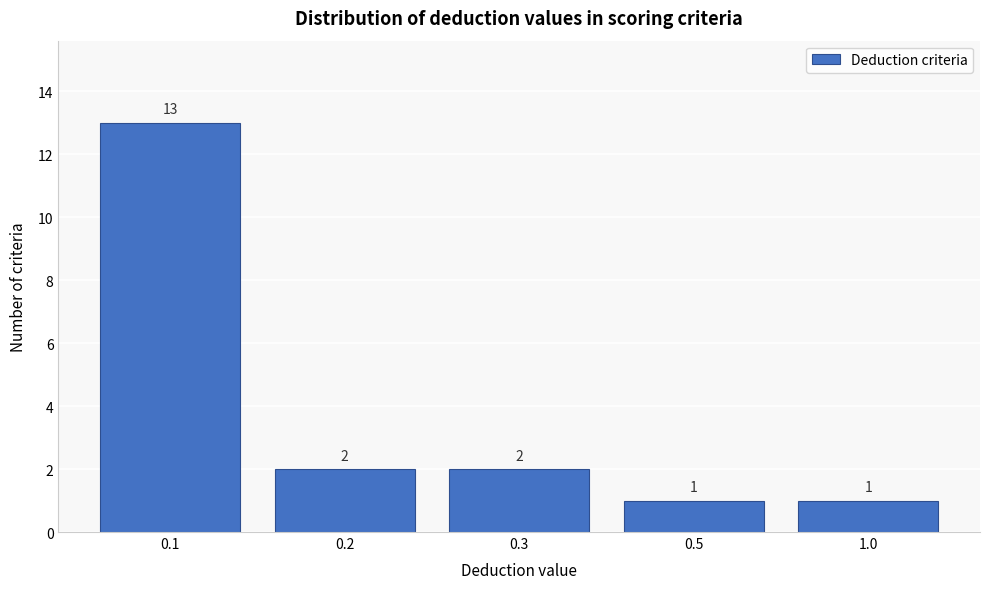

Reading left to right, extract all data points from this chart.

13	2	2	1	1